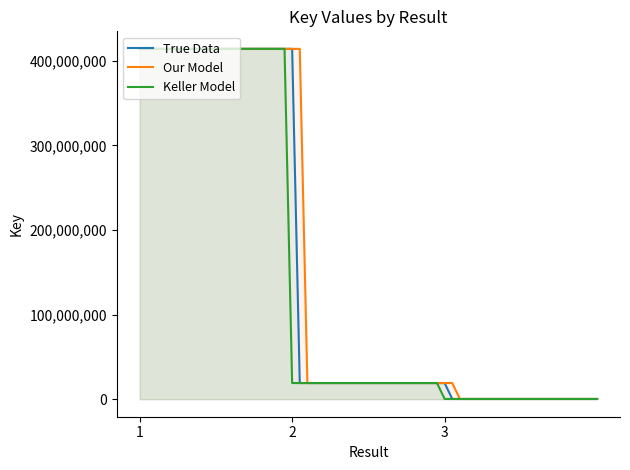

What is the maximum value for Our Model?

414226417